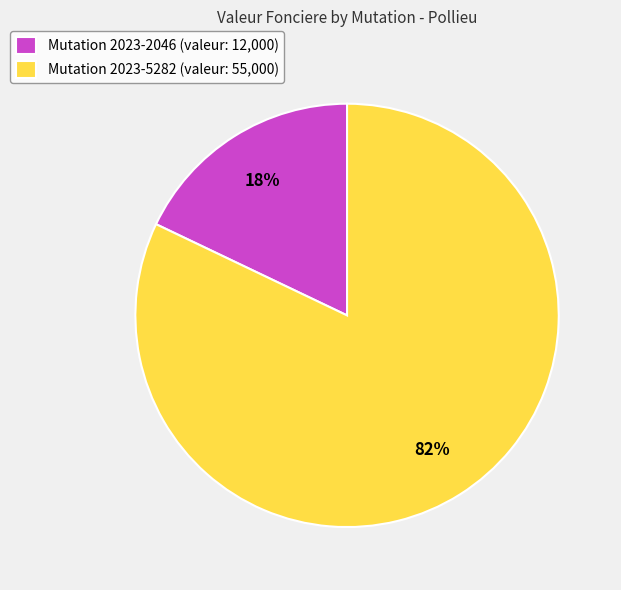

Is there any slice that represents more than half of the pie?

Yes